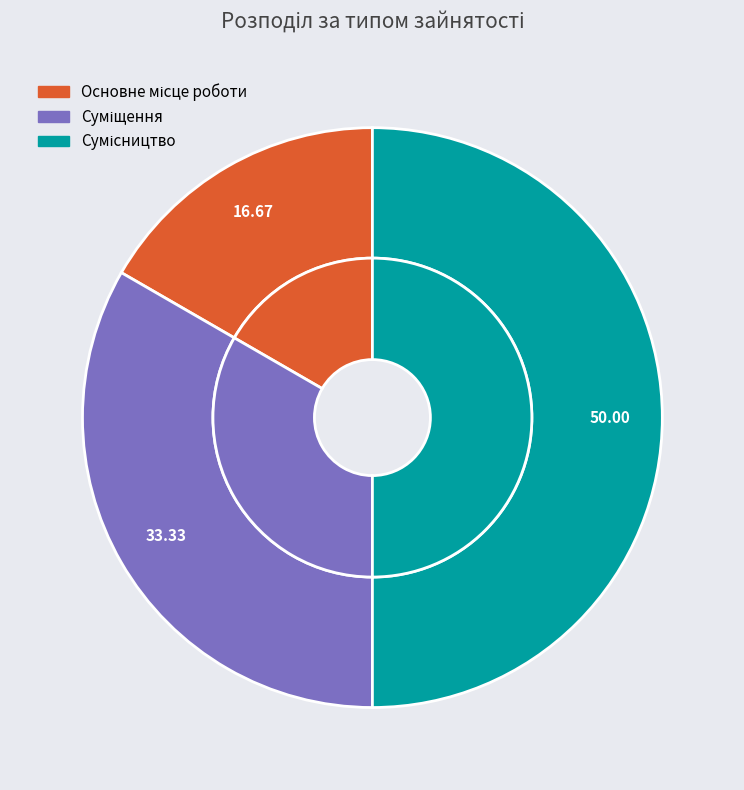

To the nearest percent, what is the difference between the largest and smallest slice percentages?

33%